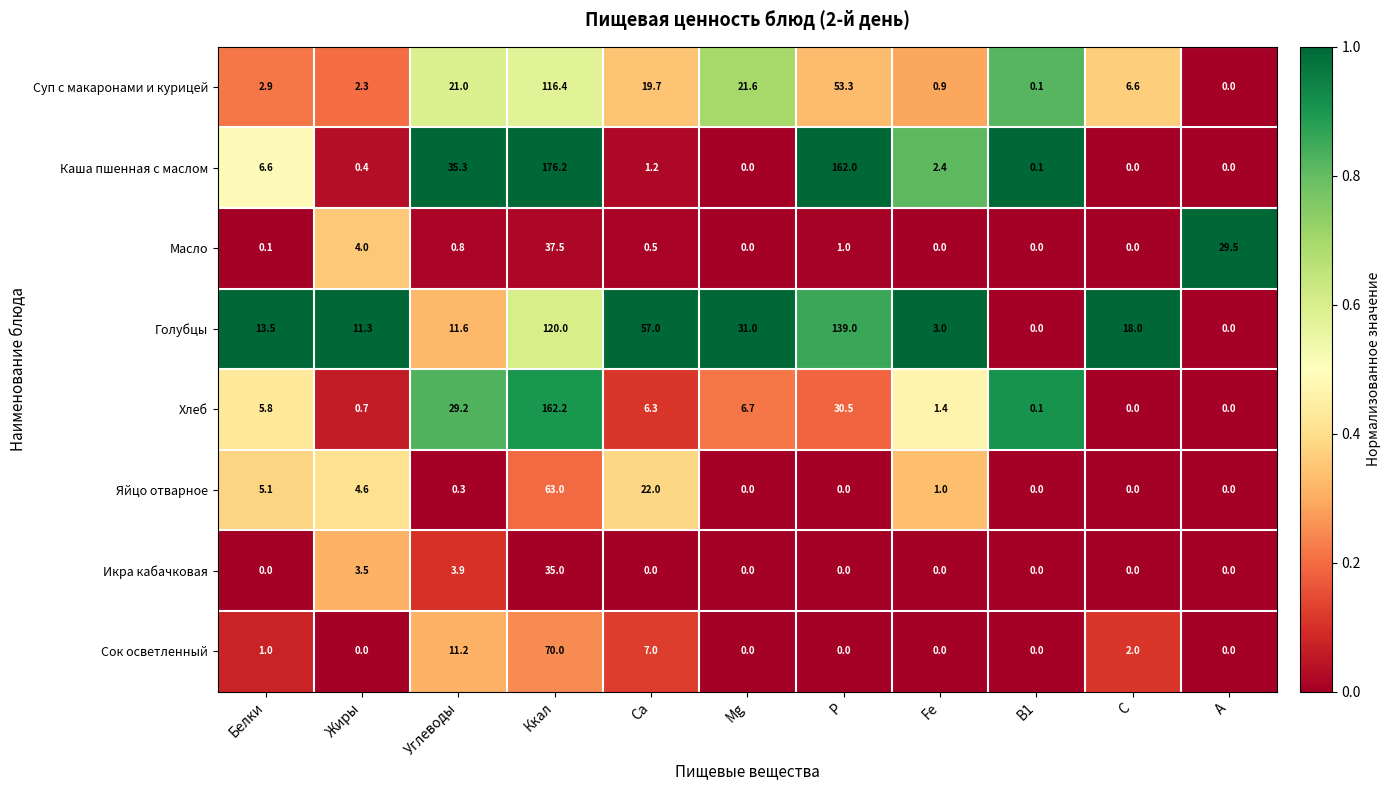

What is the sum of the Голубцы values at P and Жиры?

150.3